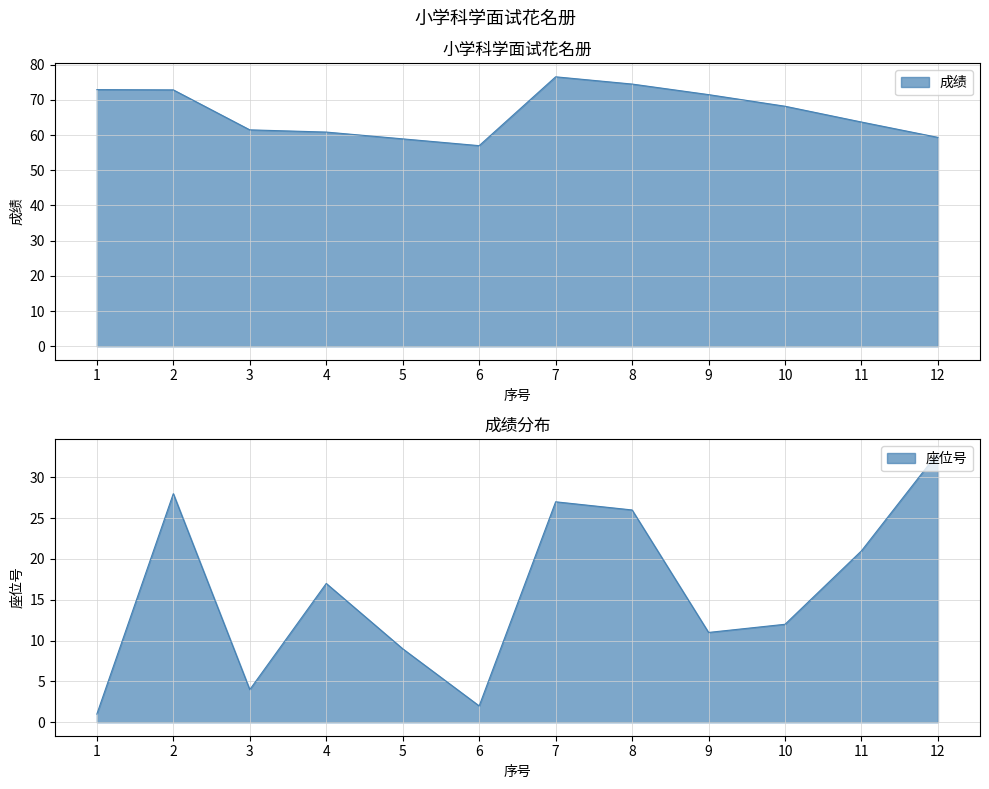

How many values in the 座位号 series are below 17?

6